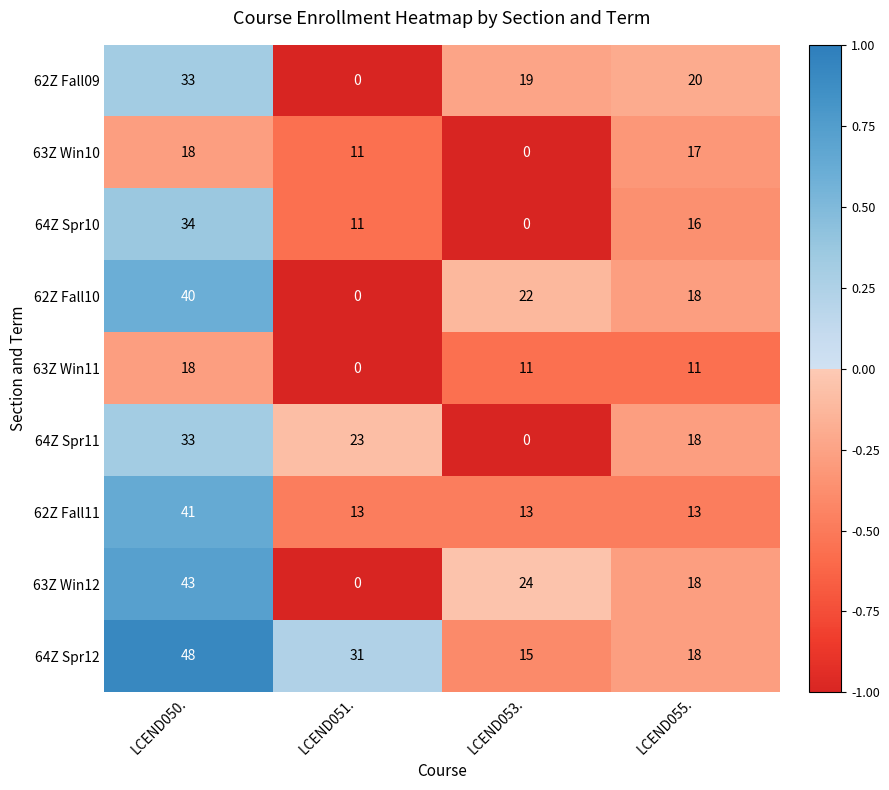

At which label does 64Z Spr10 reach its peak?

LCEND050.